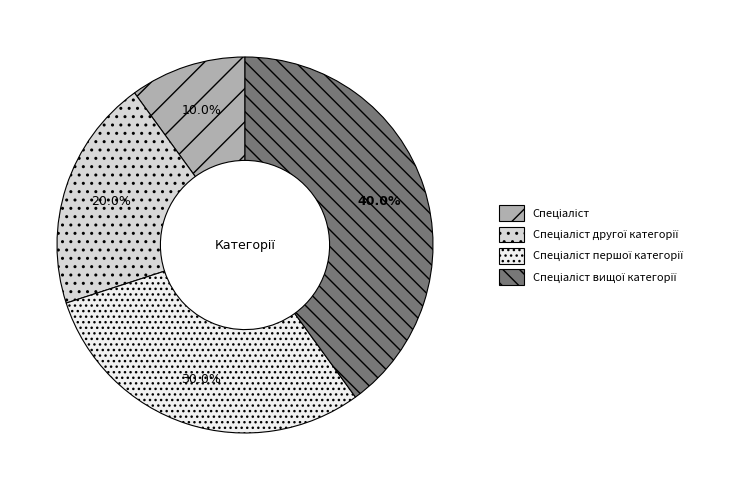

Is there any slice that represents more than half of the pie?

No